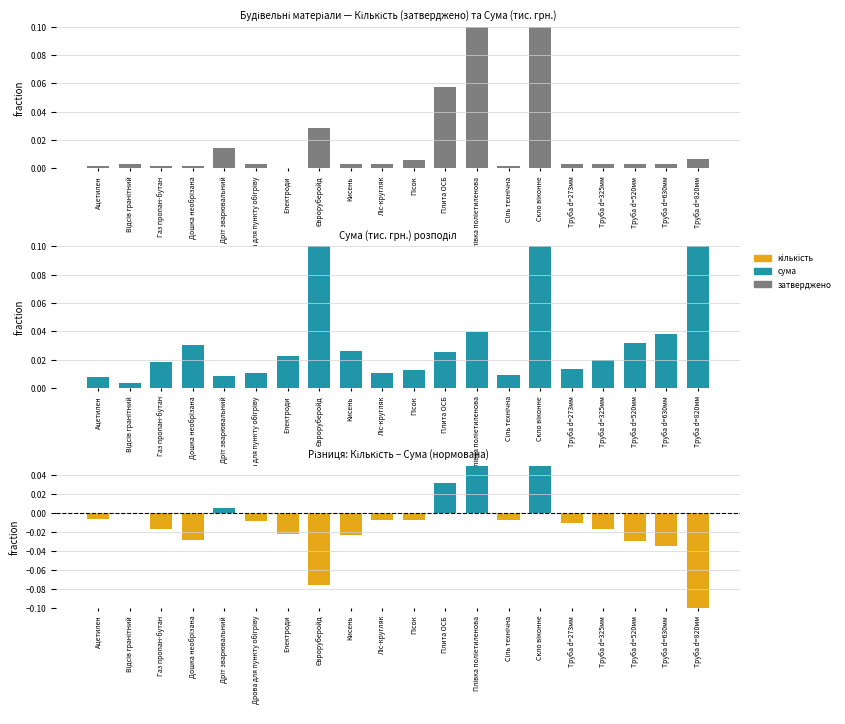

Is it true that сума (тис. грн.) equals 0.0 at Пісок?

True